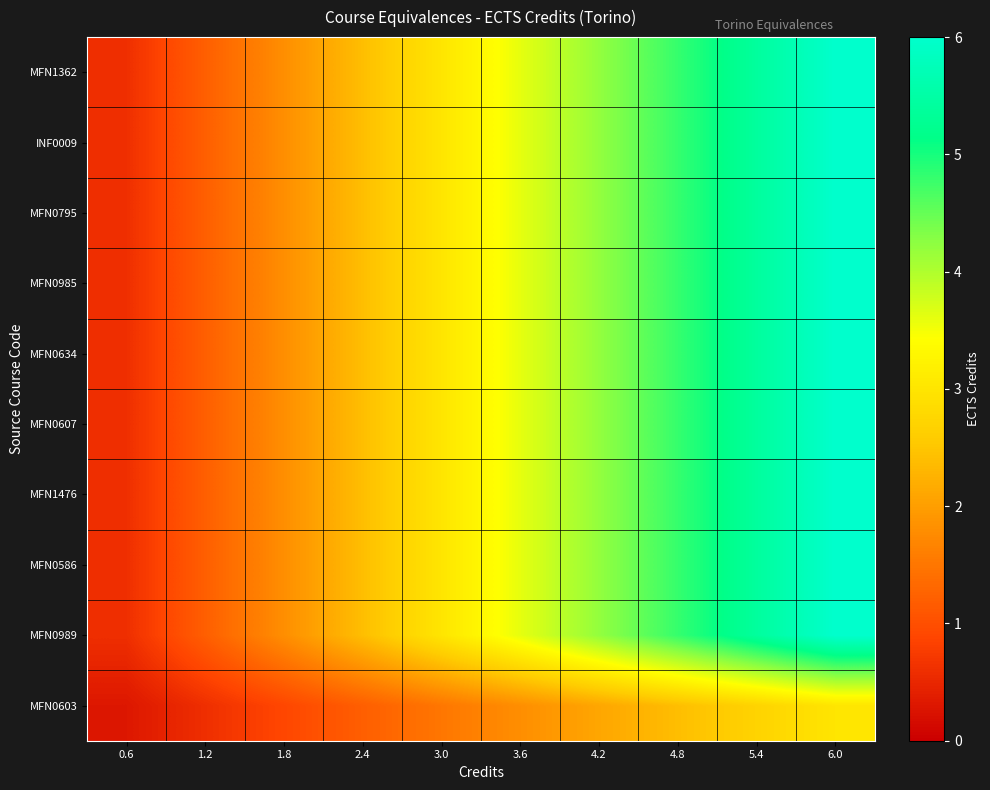

Between 0.6 and 3.6, which series saw the biggest shift?

MFN1362